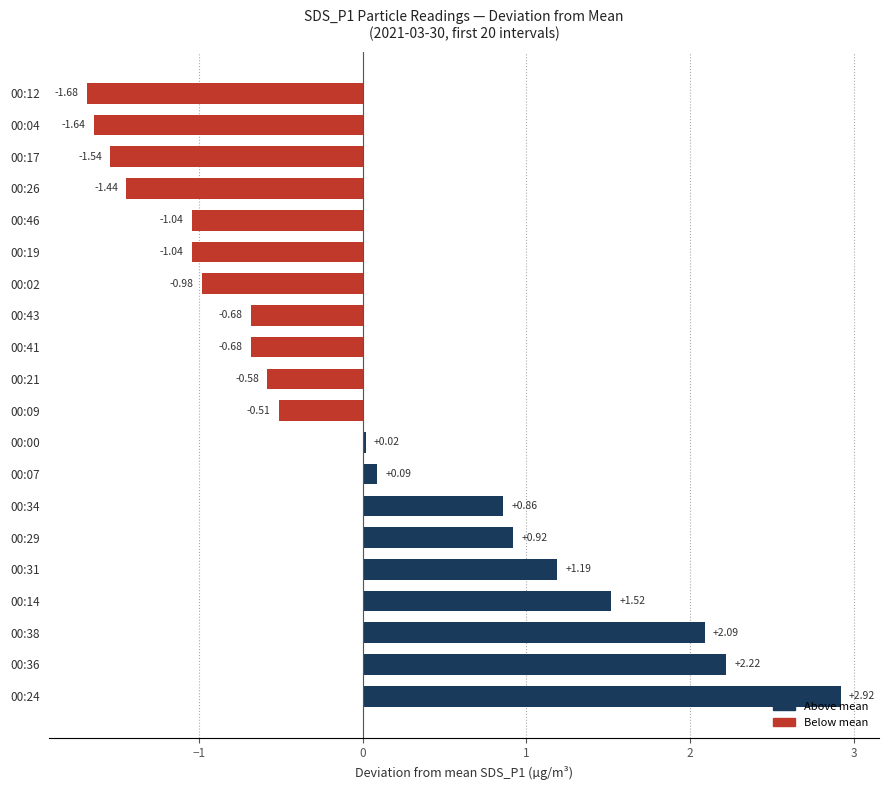

What is the ratio of the value at 00:34 to the value at 00:31?

0.7